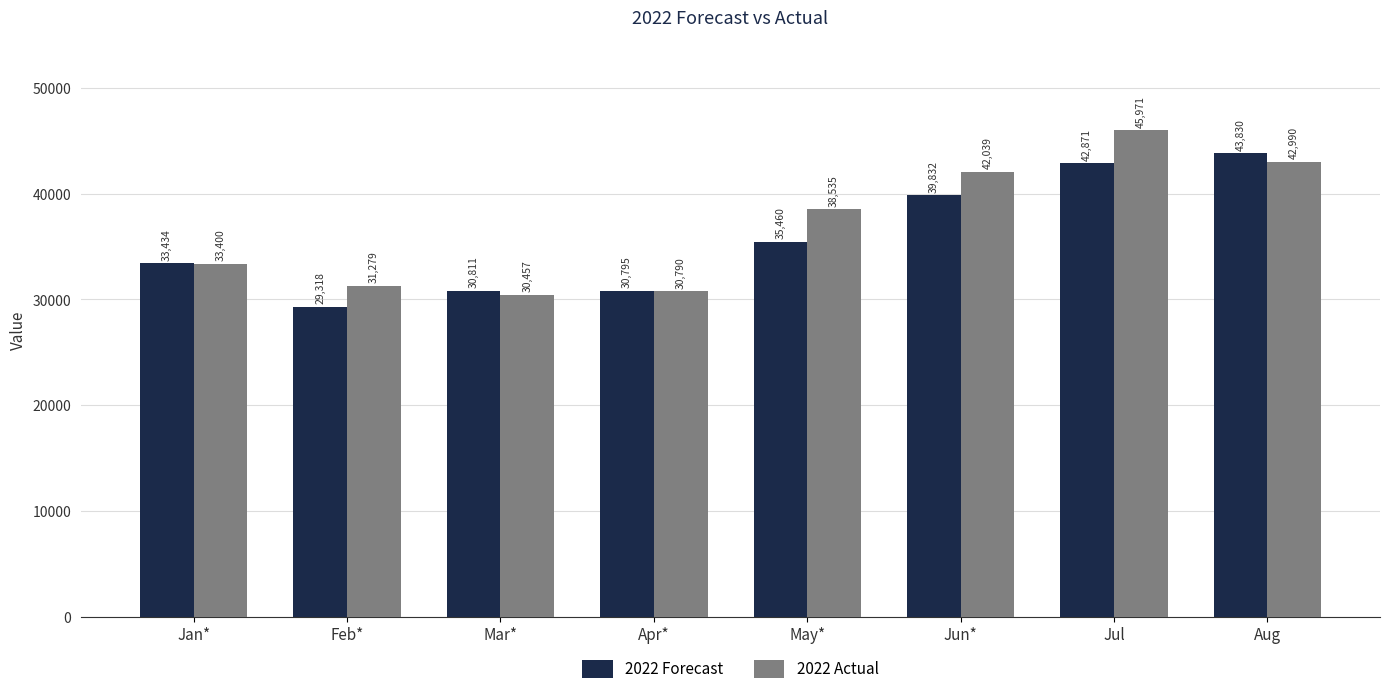

What is the smallest value displayed?

29318